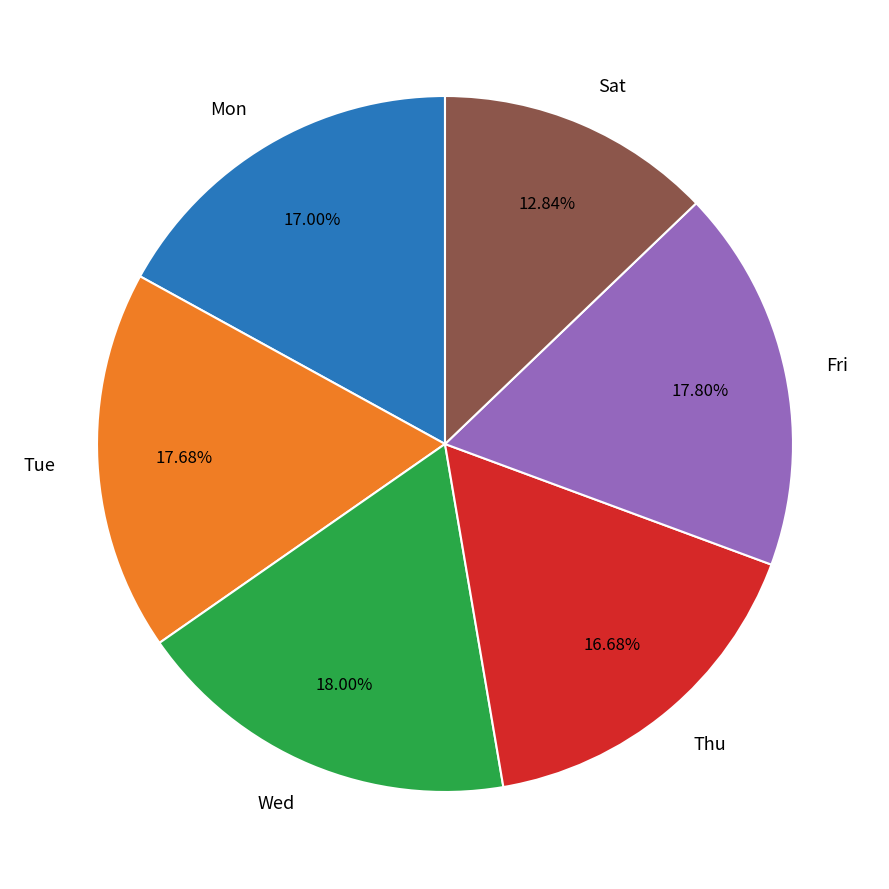

Is Wed the majority of the pie?

No